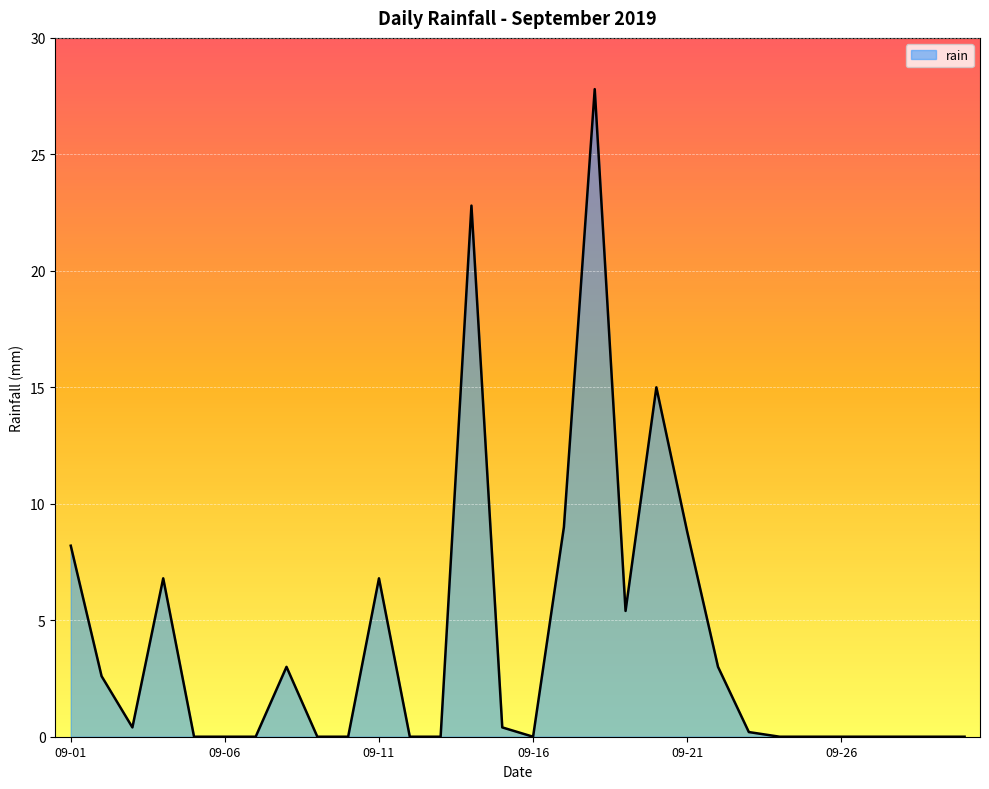

What is the maximum value shown in the chart?

27.8